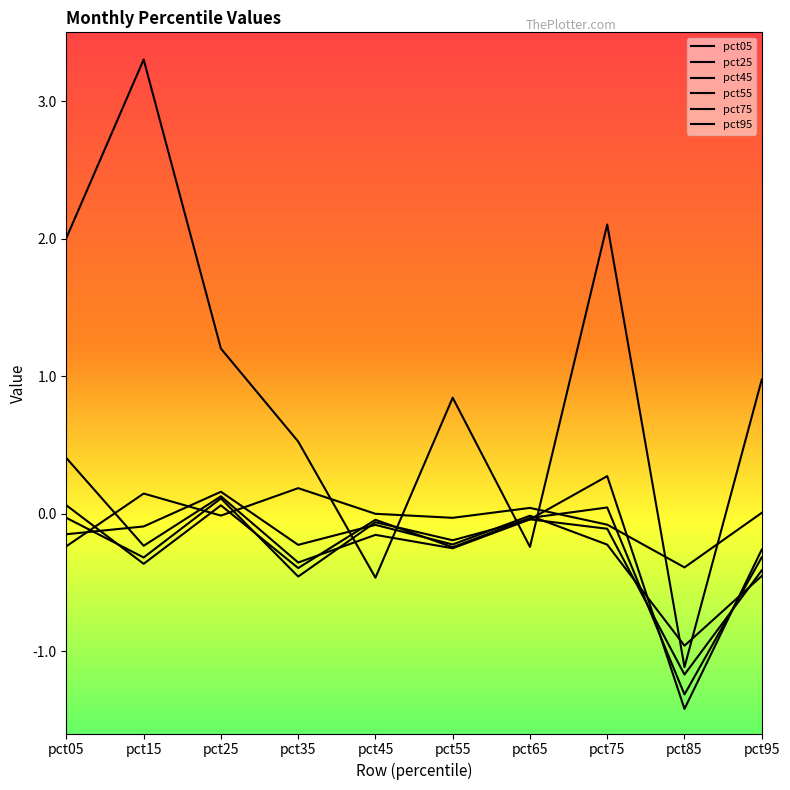

Reading right to left, extract all data points from this chart.

pct05: 1.0	-1.1	2.1	-0.2	0.8	-0.5	0.5	1.2	3.3	2.0
pct25: -0.3	-1.4	0.3	-0.0	-0.3	-0.2	-0.4	0.1	-0.2	0.4
pct45: -0.3	-1.3	0.0	-0.0	-0.2	-0.0	-0.4	0.1	-0.4	0.1
pct55: -0.4	-1.2	-0.1	-0.0	-0.2	-0.1	-0.5	0.1	-0.3	-0.0
pct75: -0.5	-1.0	-0.2	-0.0	-0.2	-0.1	-0.2	0.2	-0.1	-0.2
pct95: 0.0	-0.4	-0.1	0.0	-0.0	-0.0	0.2	-0.0	0.1	-0.2